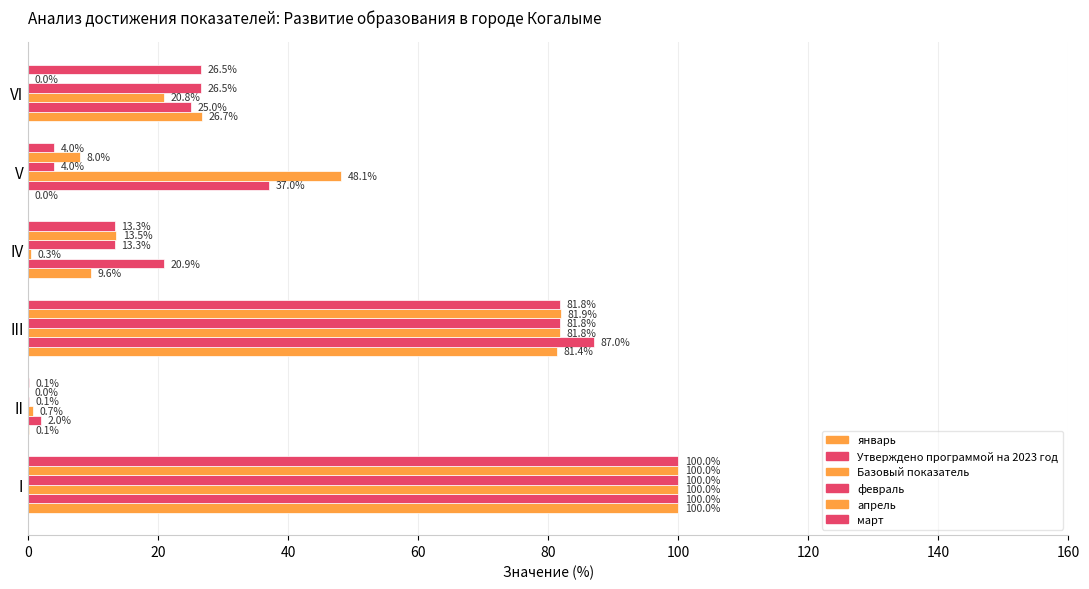

How many distinct data groups are displayed?

6